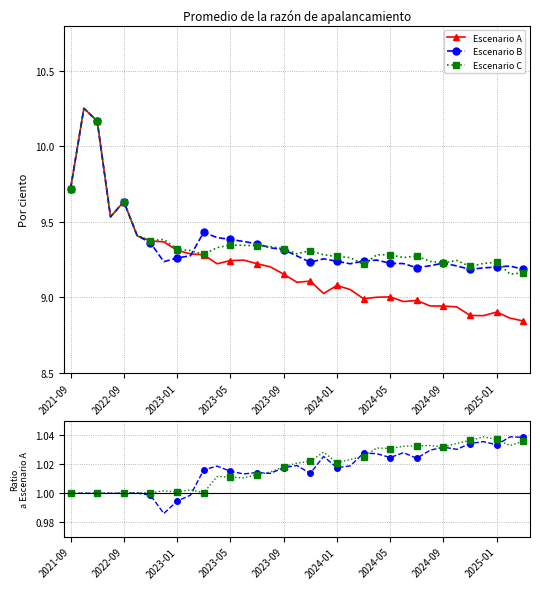

True or false: Escenario B has a value of 9.3 at 2023-09.

True